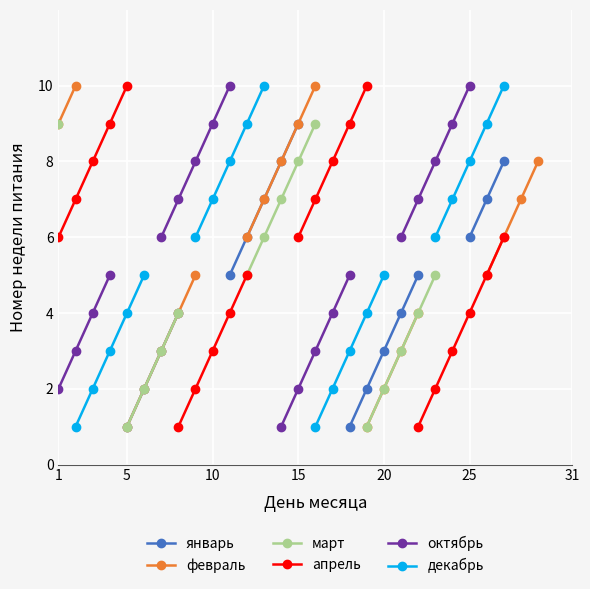

What is the value of the февраль point at the 6th from the left?

2.0